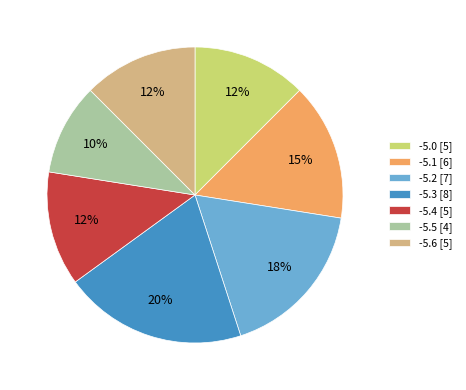

Is it true that -5.0 [5] is 4% of the pie?

False